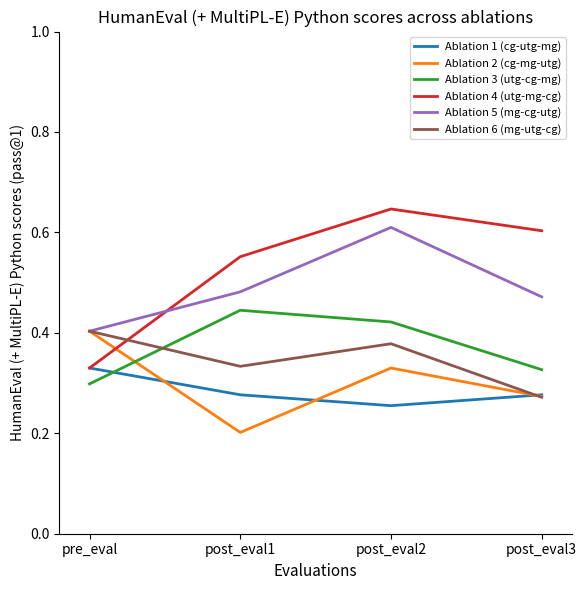

At which category is the sum across all series the highest?

post_eval2